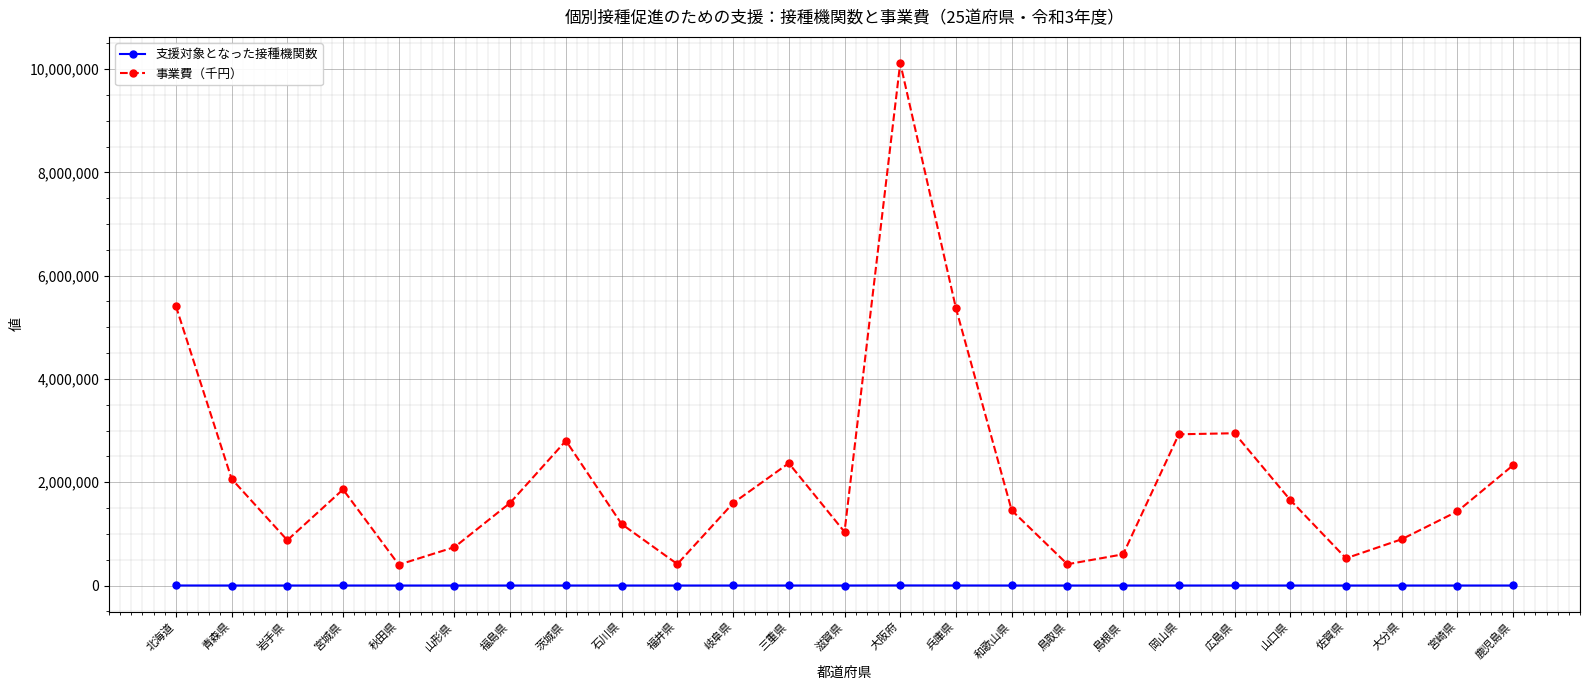

Which series has the widest spread of values?

事業費（千円）